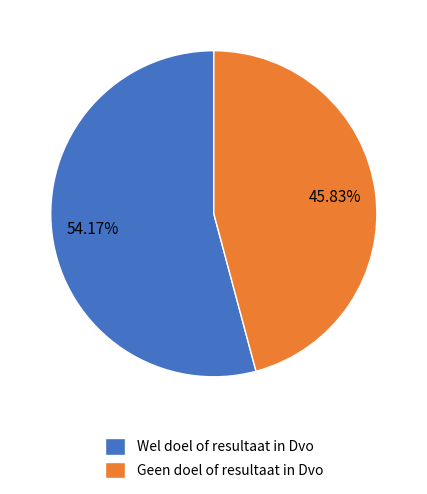

Does Geen doel of resultaat in Dvo represent more than half of the total?

No